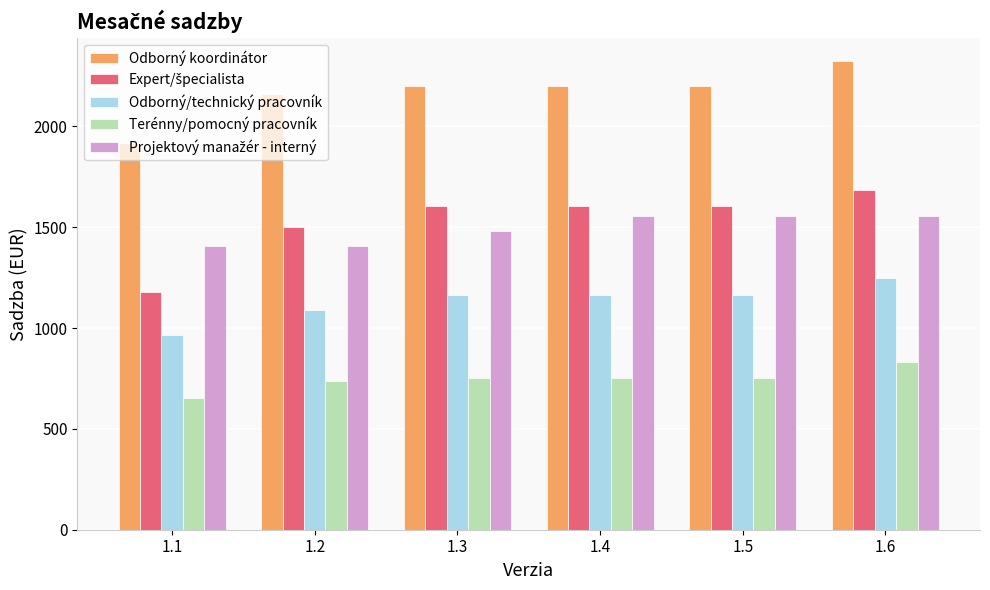

What value does the Odborný koordinátor series have at 1.4?

2202